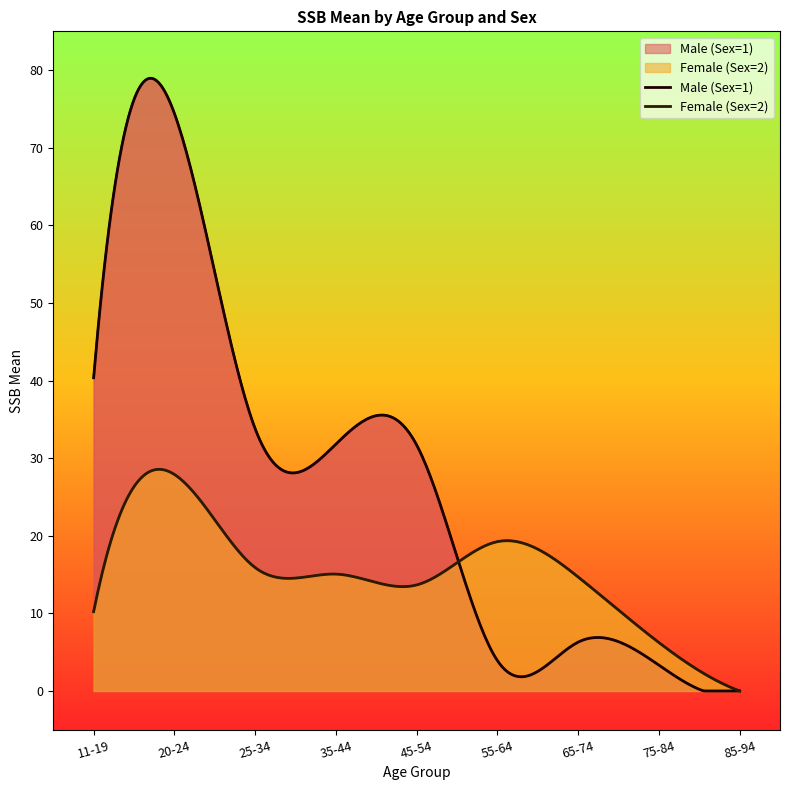

What is the sum of all Female (Sex=2) values?

122.9